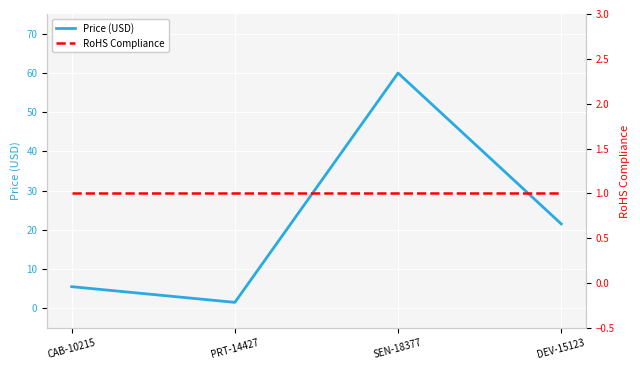

Rank the categories by Price (USD) value from highest to lowest.

SEN-18377, DEV-15123, CAB-10215, PRT-14427